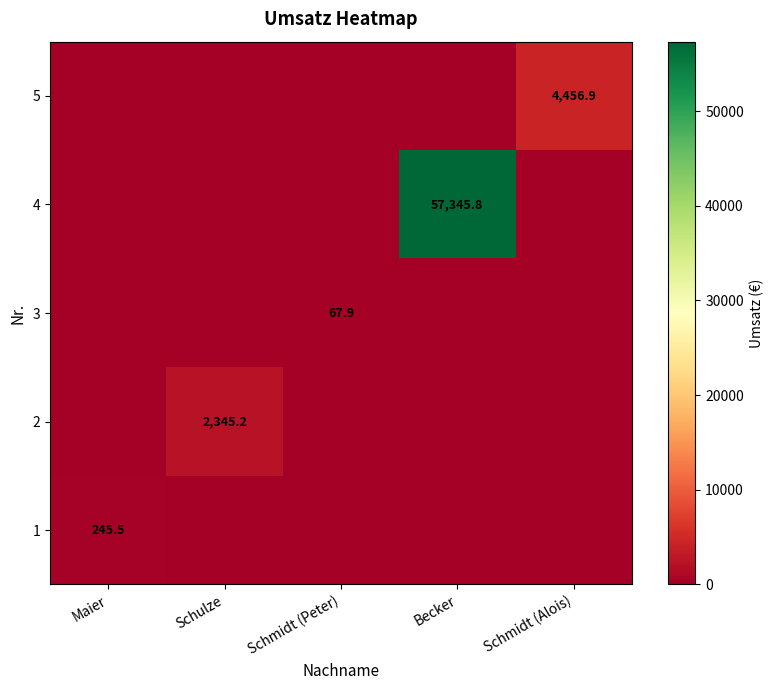

At which category is the sum across all series the highest?

Becker